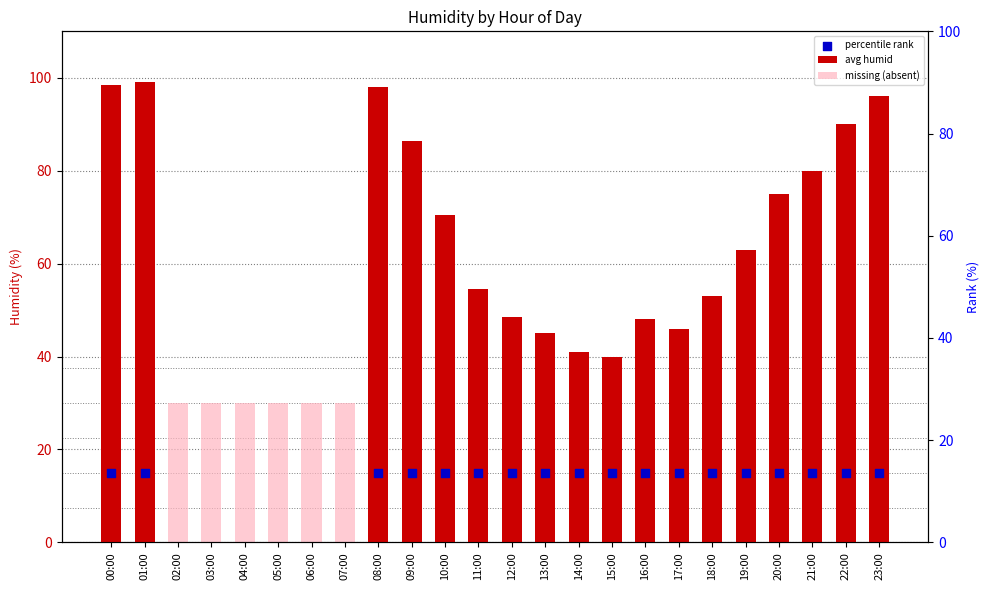

What is the total value across all series at 18:00?

68.0